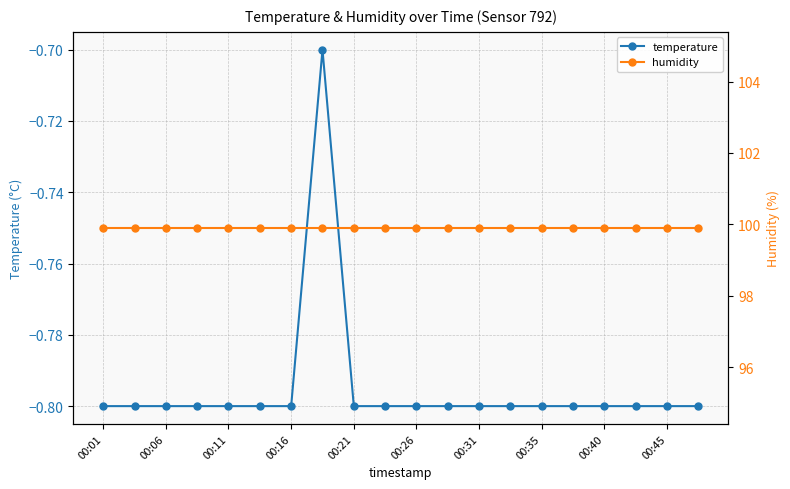

Which series has the largest total across all categories?

humidity